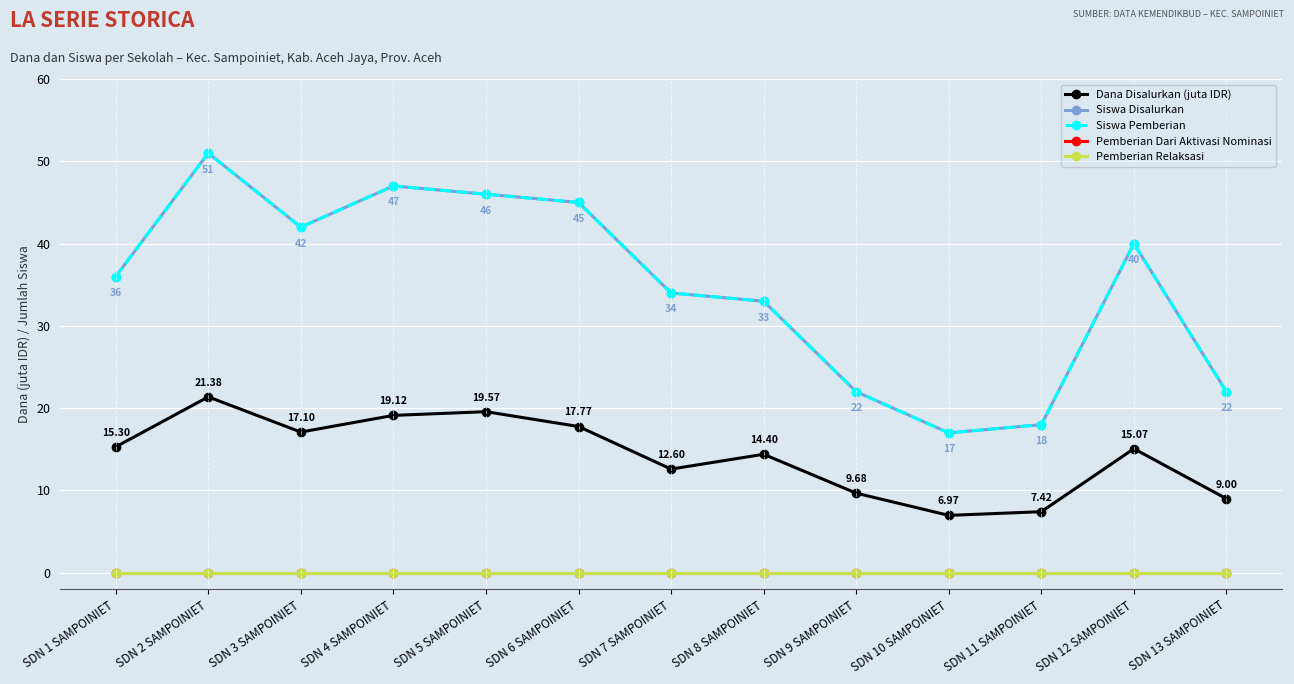

At how many categories does at least one series exceed 50?

1